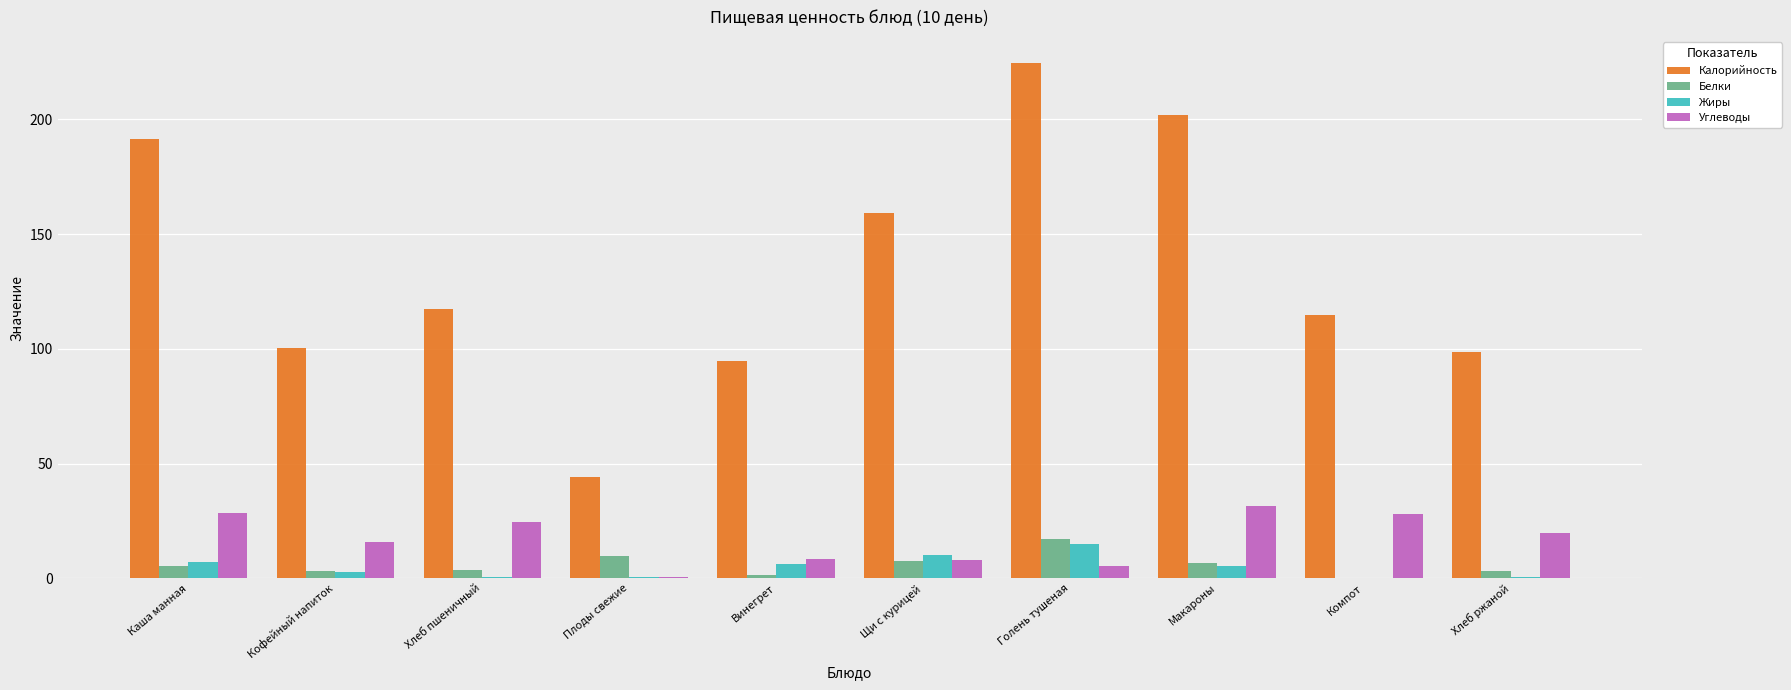

What is the sum of all Калорийность values?

1347.5